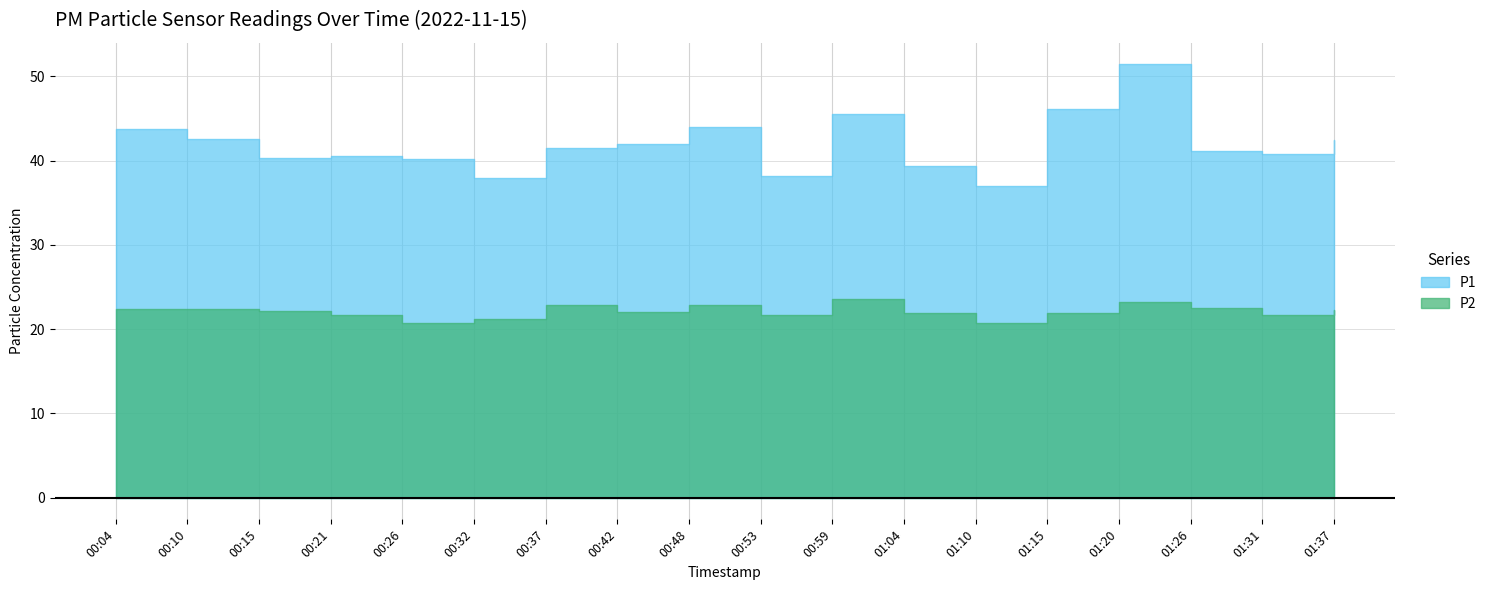

Rank the series by their maximum value, from highest to lowest.

P1, P2